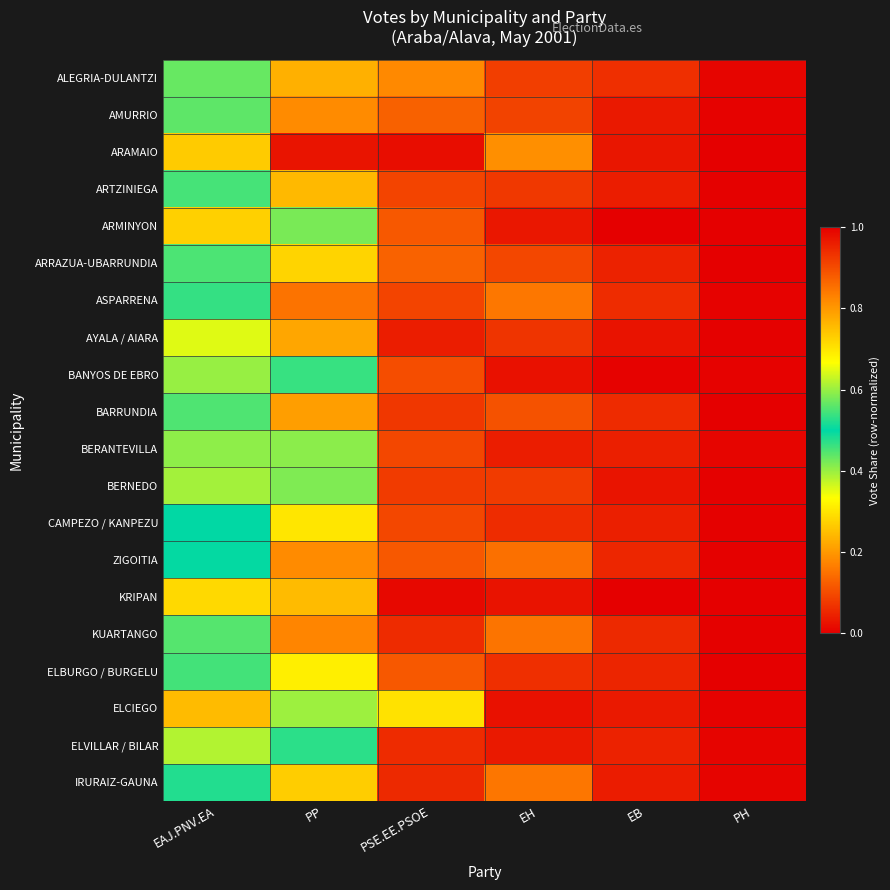

Count the number of categories in the chart.

6